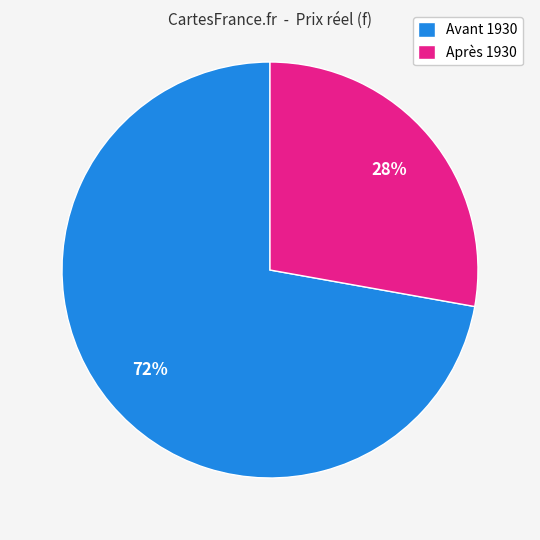

Do Après 1930 and Avant 1930 together represent more than half of the pie?

Yes